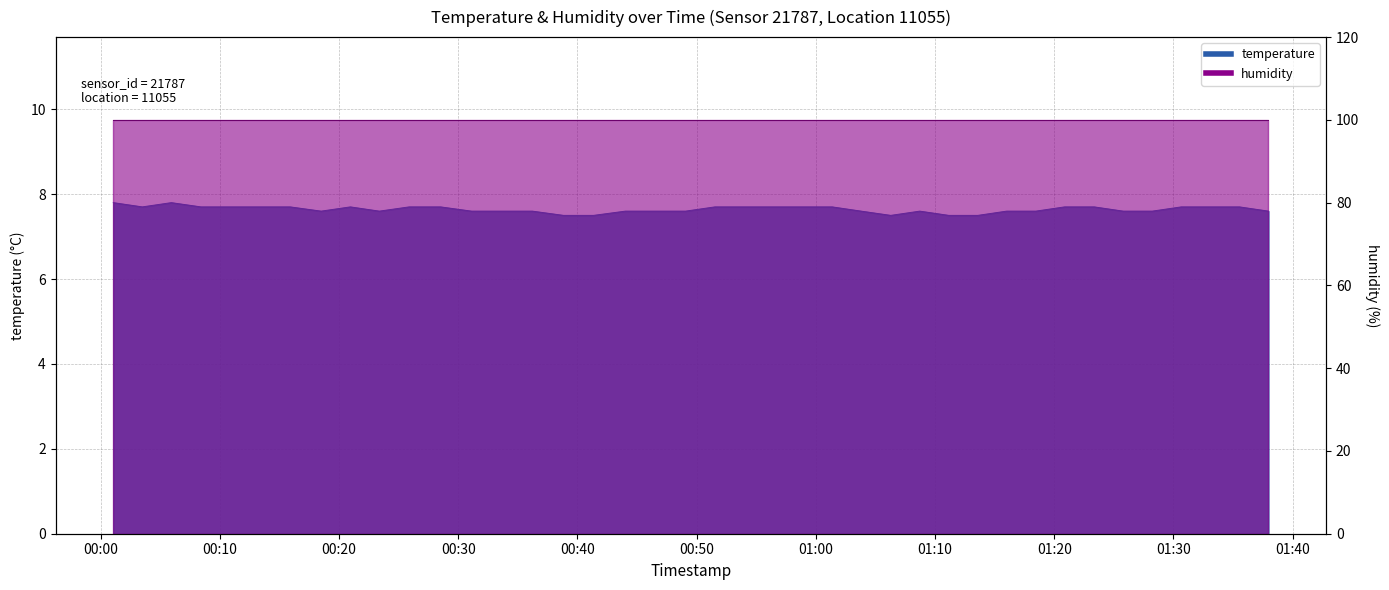

List the labels in order of value, largest first.

2024-03-02T00:01:04, 2024-03-02T00:05:56, 2024-03-02T00:03:30, 2024-03-02T00:08:25, 2024-03-02T00:10:52, 2024-03-02T00:13:20, 2024-03-02T00:15:54, 2024-03-02T00:20:57, 2024-03-02T00:25:53, 2024-03-02T00:28:31, 2024-03-02T00:51:32, 2024-03-02T00:54:03, 2024-03-02T00:56:30, 2024-03-02T00:58:56, 2024-03-02T01:01:22, 2024-03-02T01:20:52, 2024-03-02T01:23:21, 2024-03-02T01:30:39, 2024-03-02T01:33:05, 2024-03-02T01:35:32, 2024-03-02T00:18:30, 2024-03-02T00:23:23, 2024-03-02T00:31:07, 2024-03-02T00:33:46, 2024-03-02T00:36:13, 2024-03-02T00:44:01, 2024-03-02T00:46:33, 2024-03-02T00:49:04, 2024-03-02T01:03:48, 2024-03-02T01:08:43, 2024-03-02T01:16:00, 2024-03-02T01:18:27, 2024-03-02T01:25:47, 2024-03-02T01:28:13, 2024-03-02T01:37:58, 2024-03-02T00:38:50, 2024-03-02T00:41:21, 2024-03-02T01:06:17, 2024-03-02T01:11:09, 2024-03-02T01:13:35